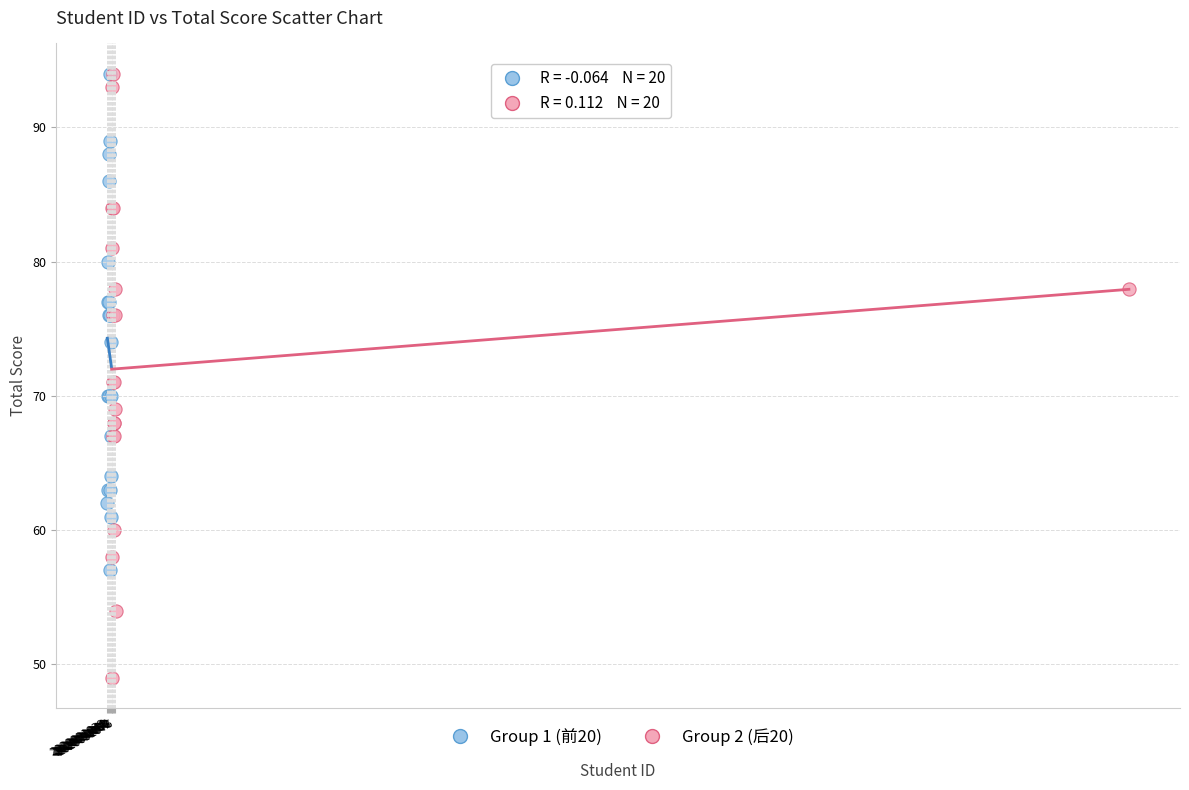

Which series contains the lowest Y value?

Group 2 (后20)